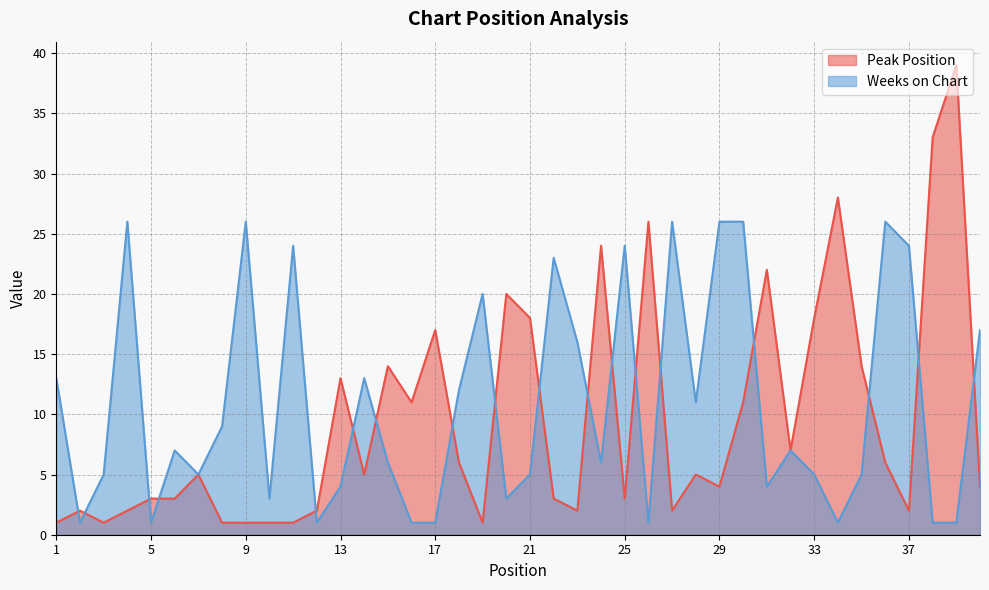

At how many categories does at least one series exceed 2?

38